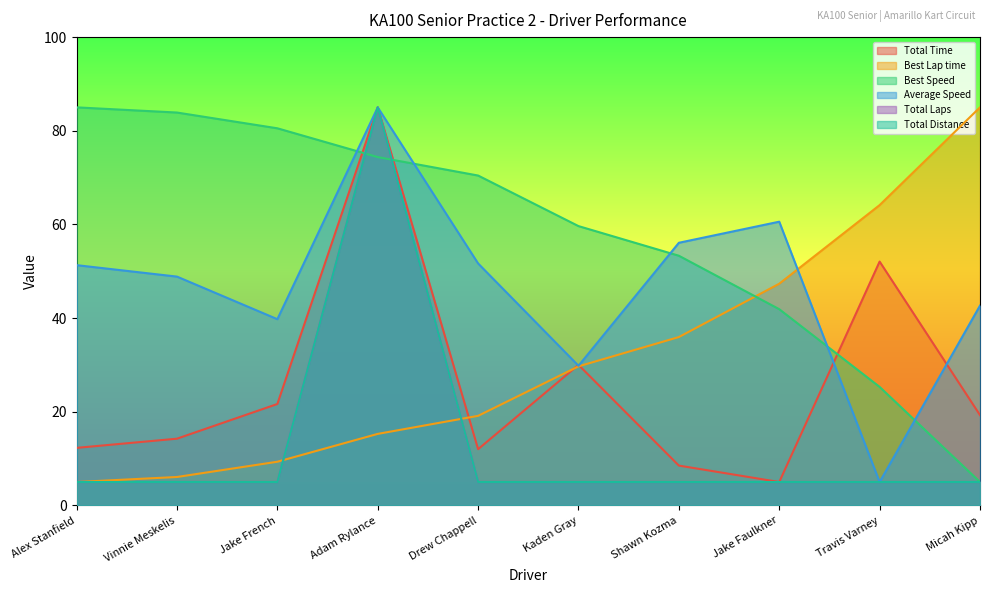

What is the value of the Best Speed point at the 8th from the left?

41.9